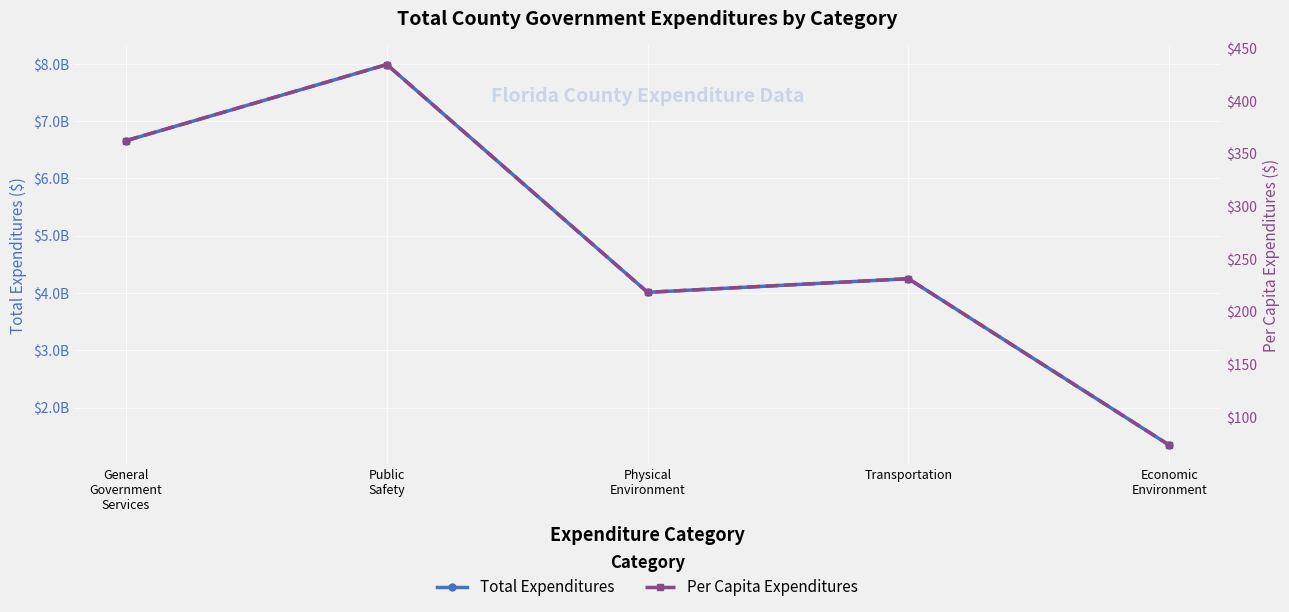

At which label does Per Capita Expenditures first exceed 231?

General
Government
Services